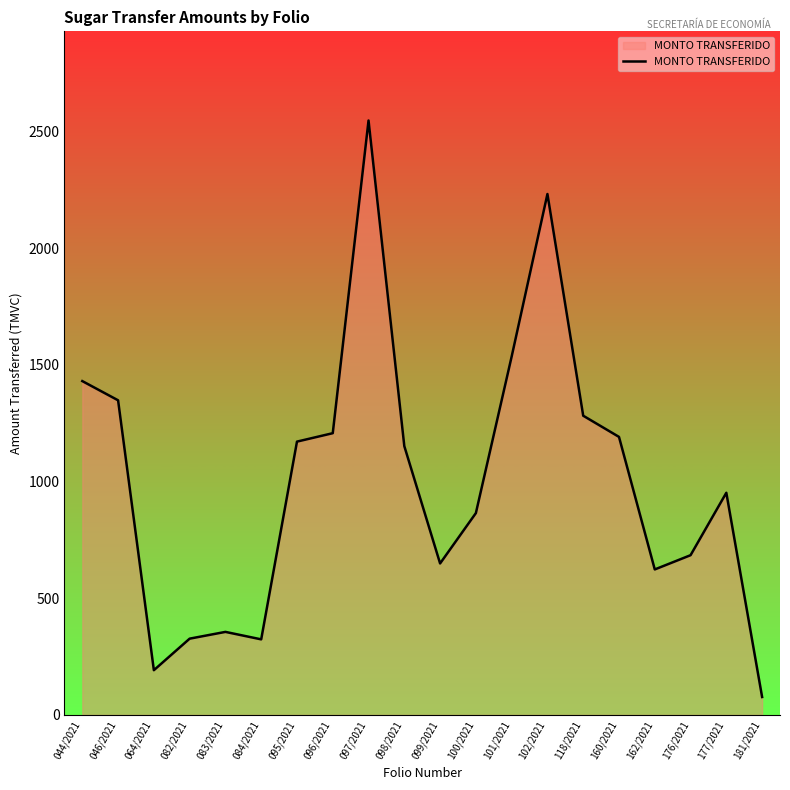

What is the sum of the values at 118/2021 and 162/2021?

1906.1